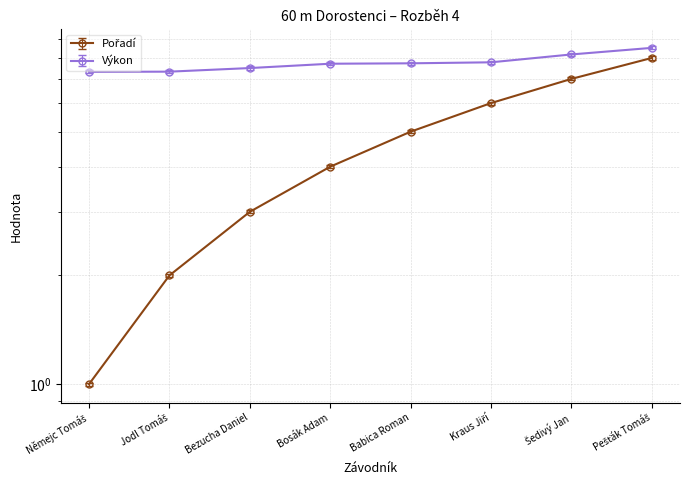

What is the sum of the Pořadí values at Pešťák Tomáš and Němejc Tomáš?

9.0